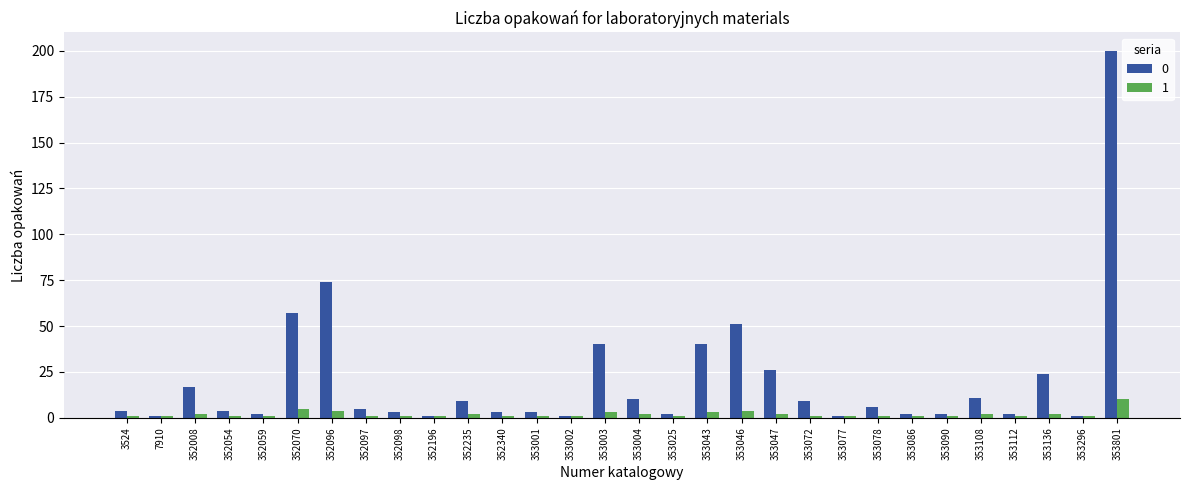

At which category does the chart reach its peak across all series?

353801